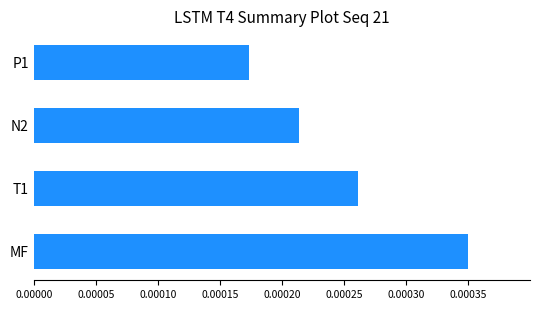

Between N2 and MF, which is larger?

MF